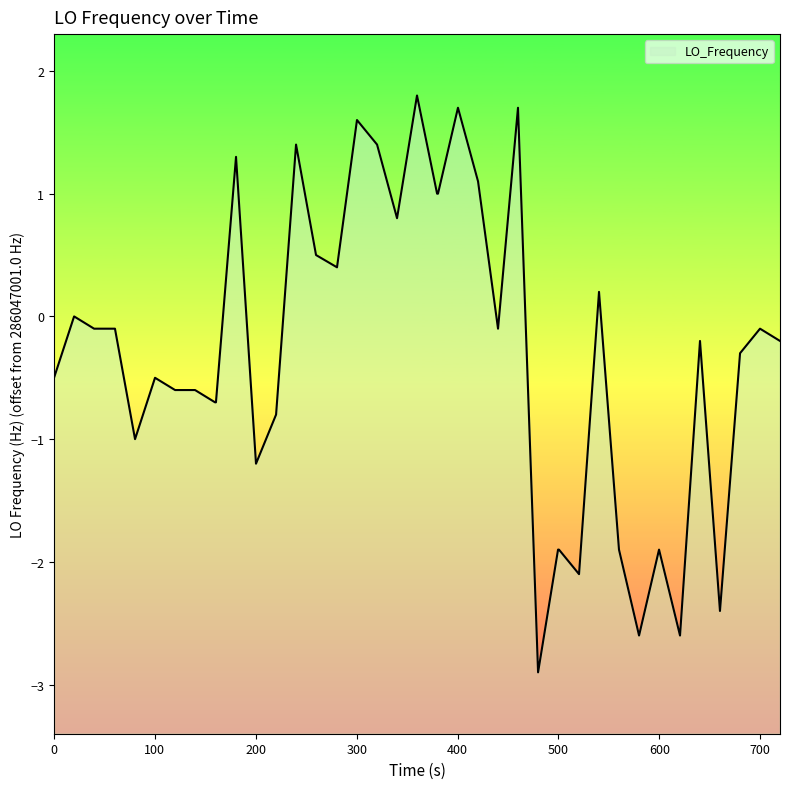

The chart shows a value of -0.2 at 38. True or false?

False